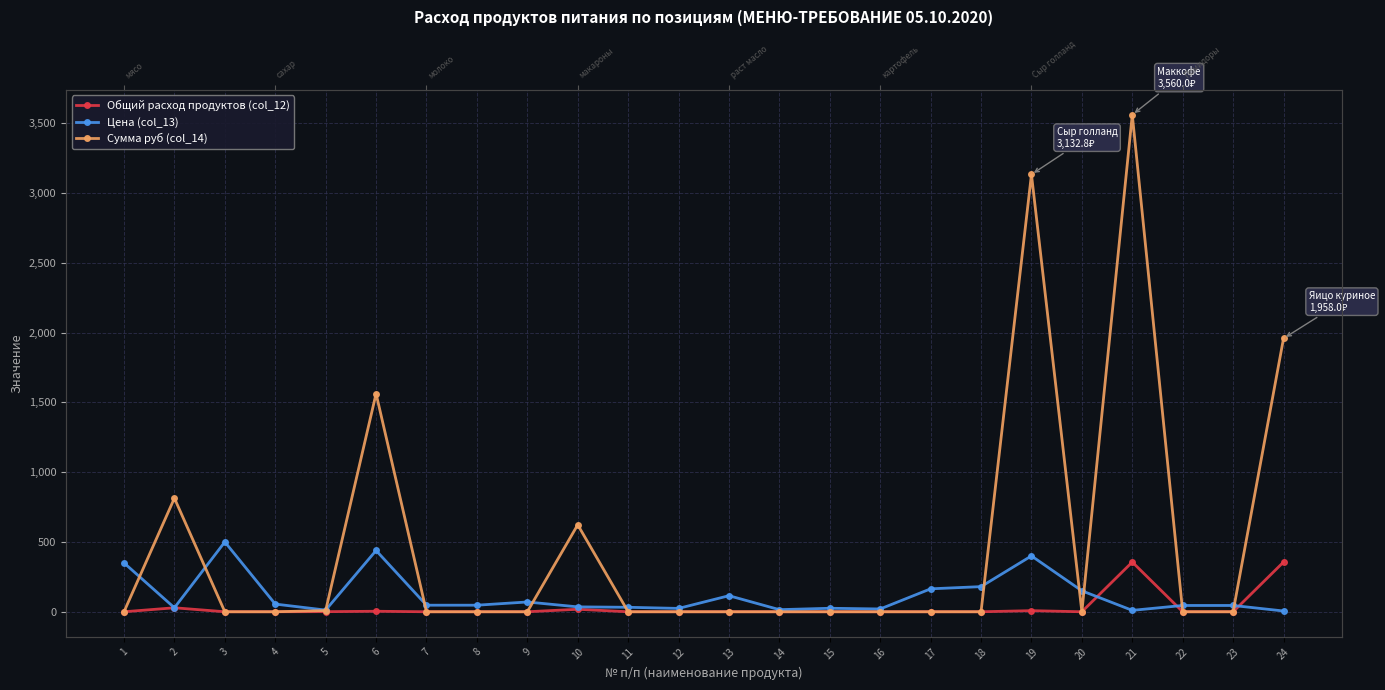

True or false: Цена (col_13) and Сумма руб (col_14) cross at least once.

True